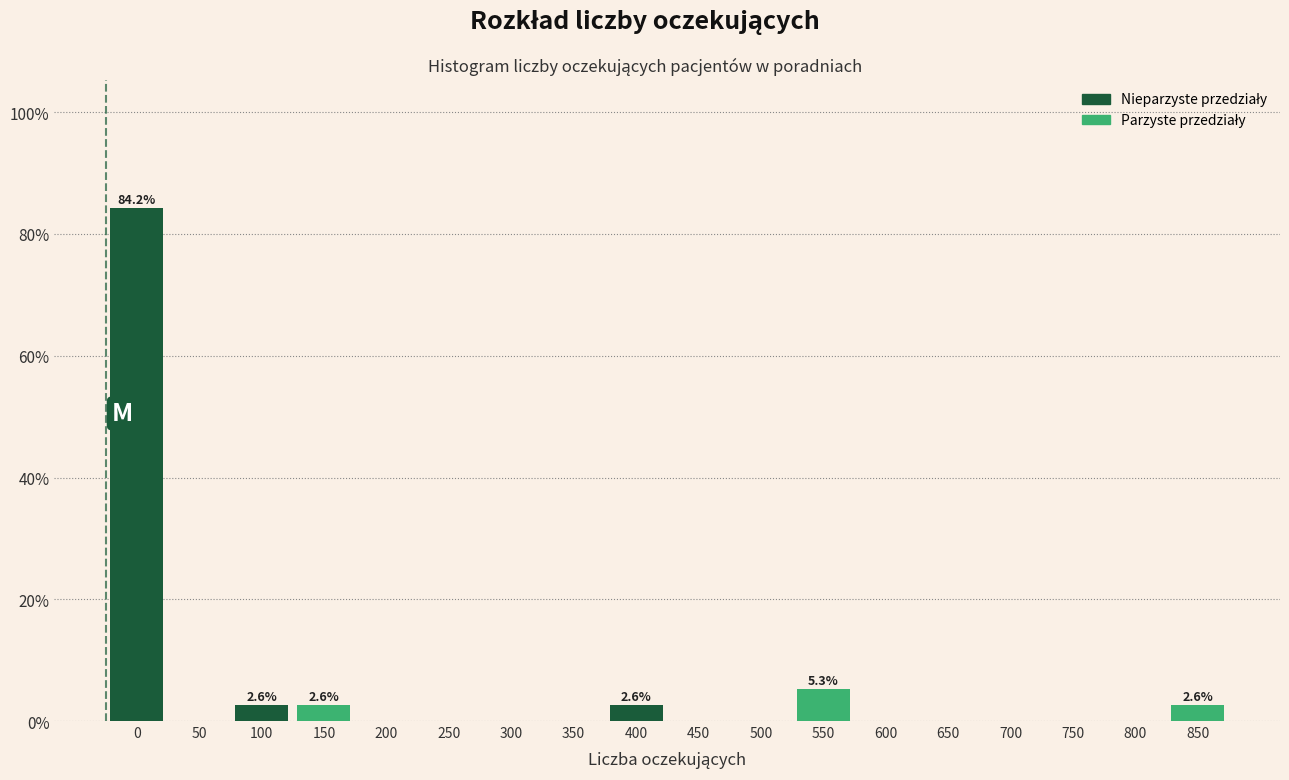

Reading left to right, extract all data points from this chart.

0=84.2	50=0.0	100=2.6	150=2.6	200=0.0	250=0.0	300=0.0	350=0.0	400=2.6	450=0.0	500=0.0	550=5.3	600=0.0	650=0.0	700=0.0	750=0.0	800=0.0	850=2.6